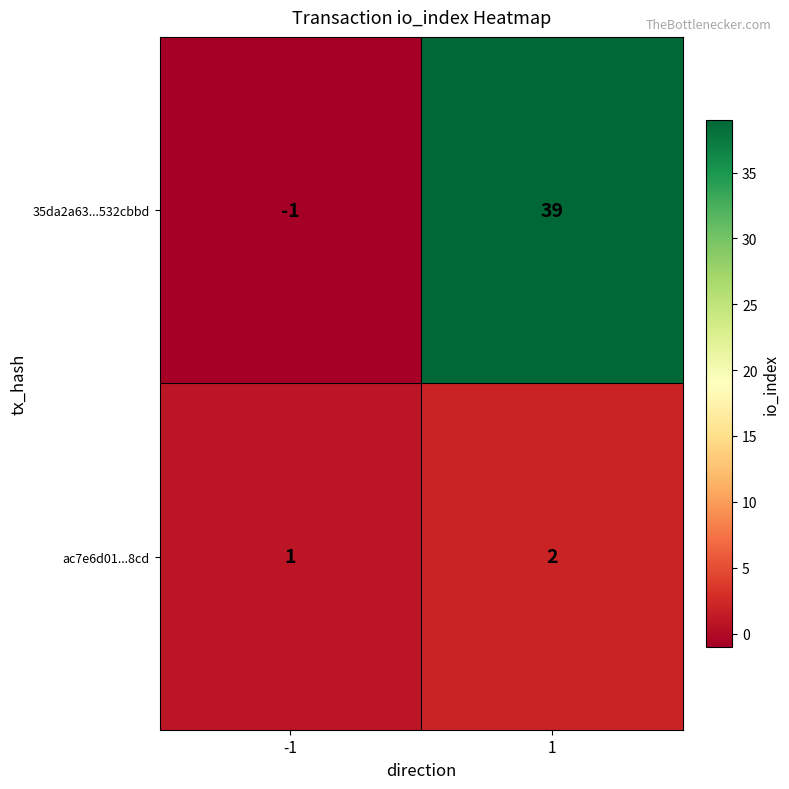

List the series in order of their peak value, lowest first.

ac7e6d01...8cd, 35da2a63...532cbbd